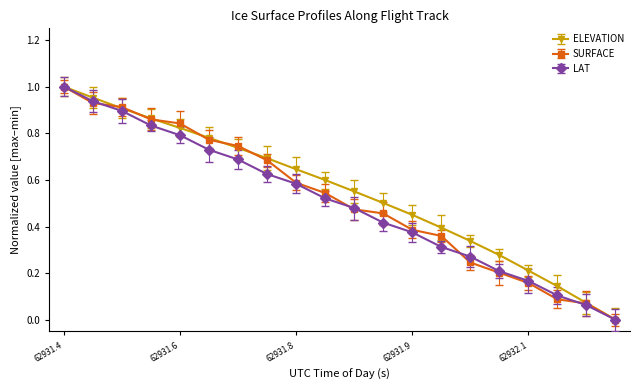

How many distinct data groups are displayed?

3